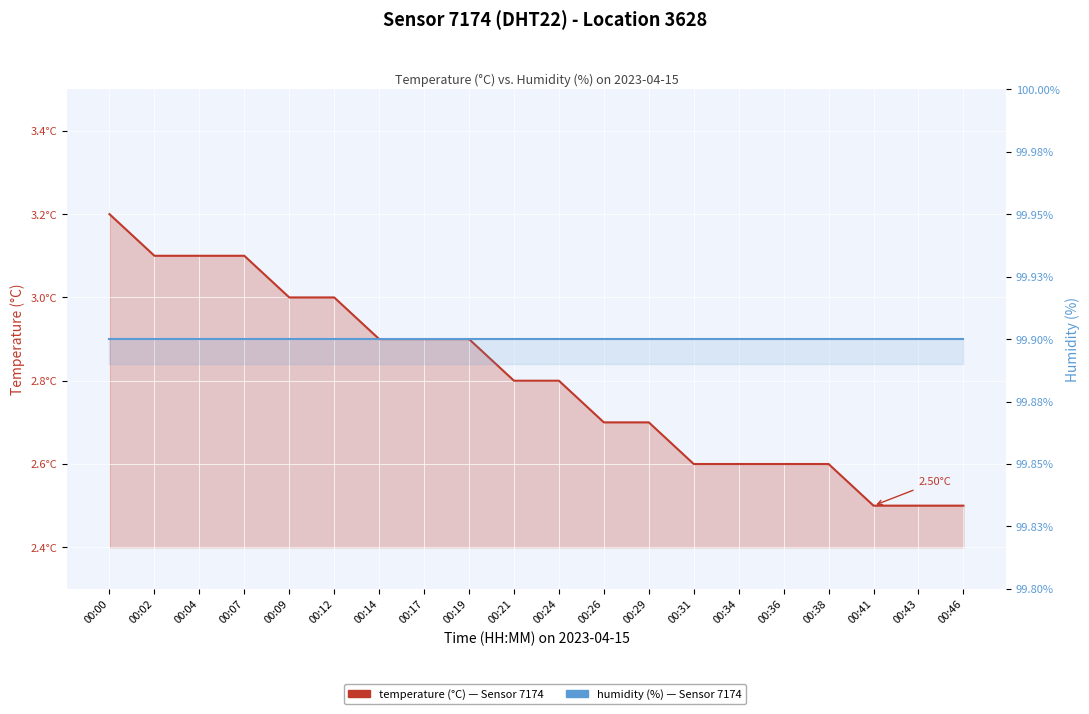

Which category has the lowest value across all series?

00:41